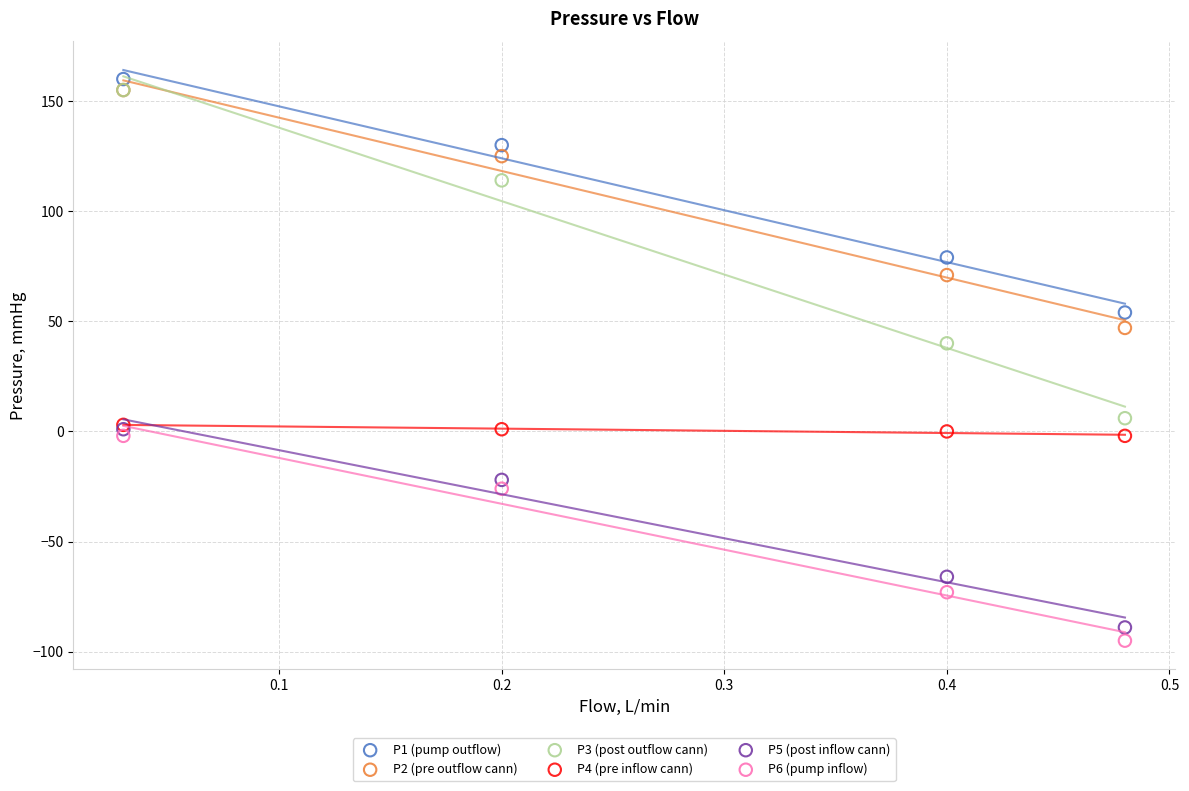

Across all series, what Y value is closest to 32?

40